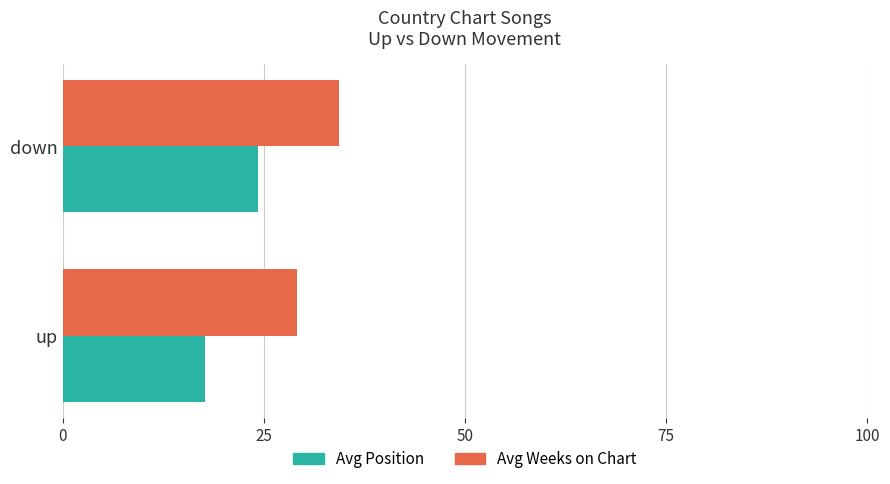

At which category is the sum across all series the highest?

down